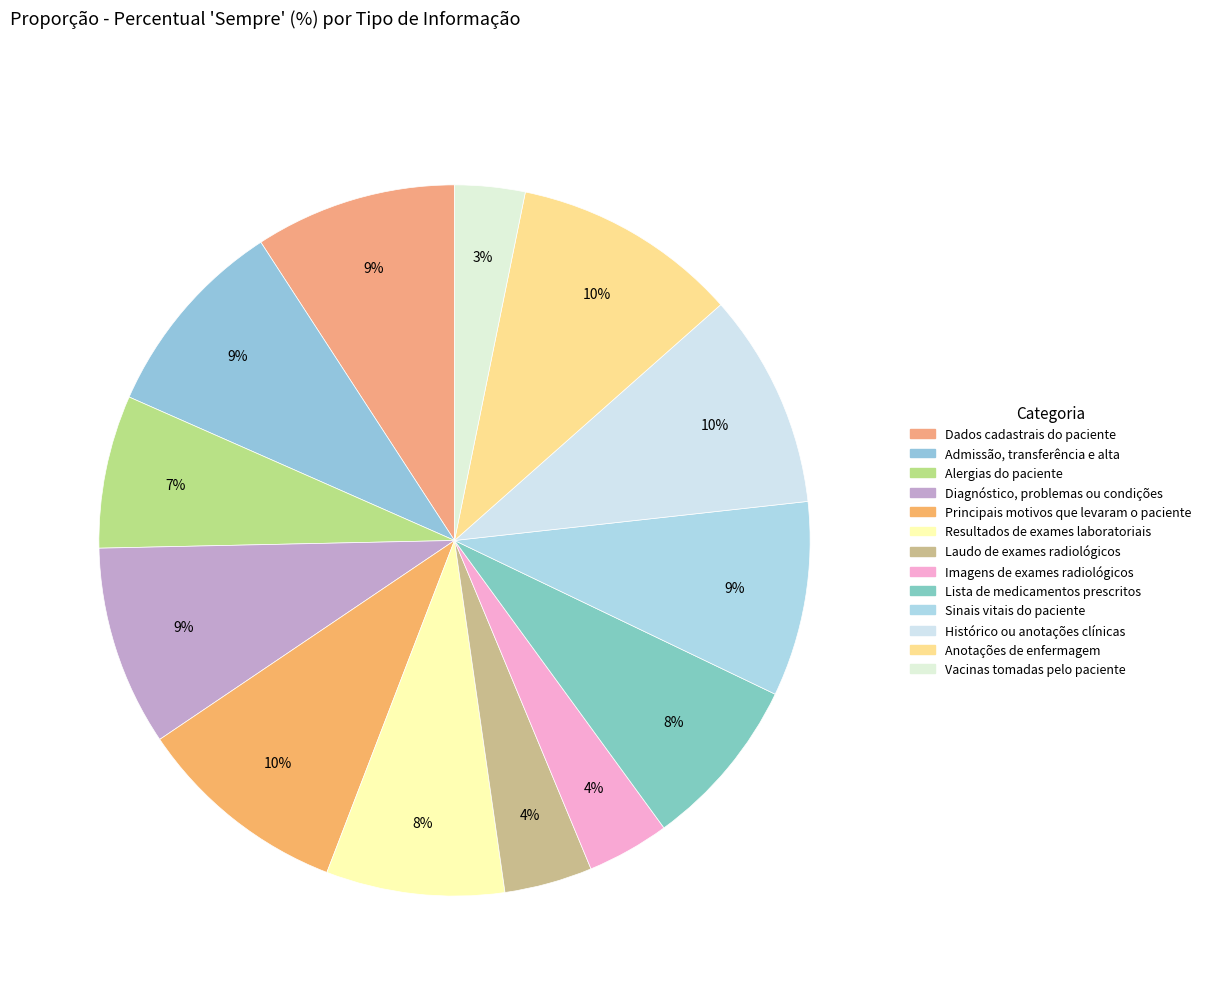

True or false: Histórico ou anotações clínicas accounts for 10% of the total.

True